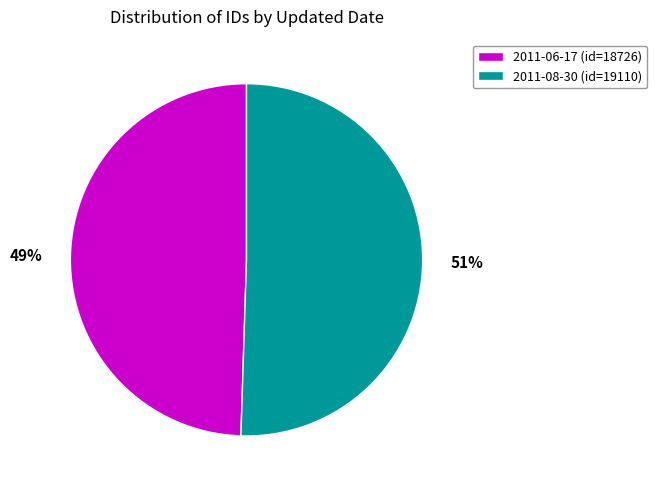

How many slices are in this pie chart?

2